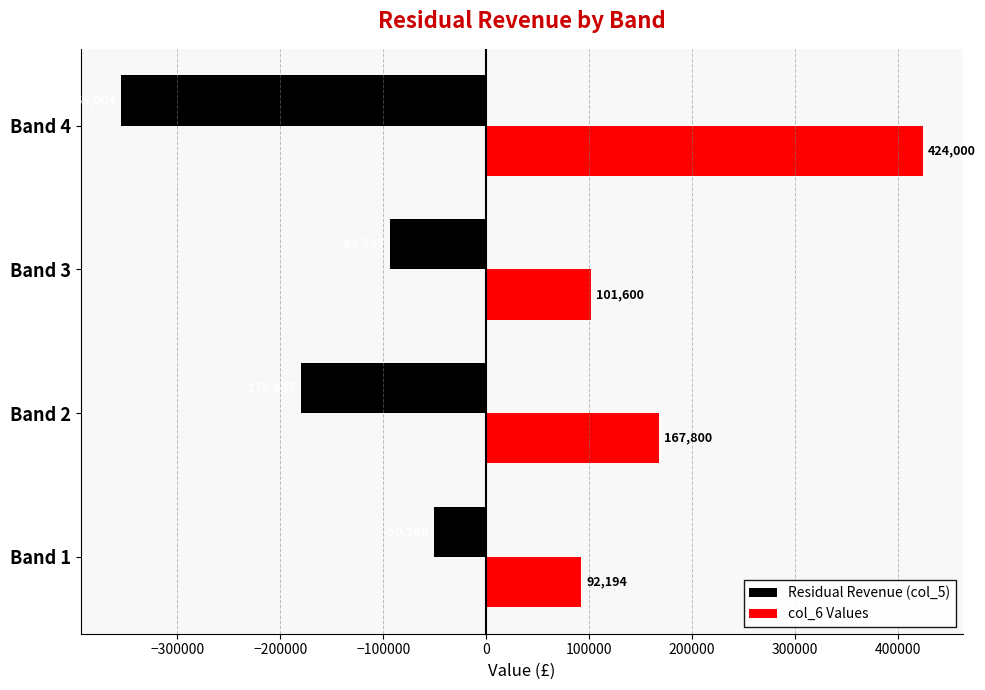

At which label is col_6 Values closest to 258097?

Band 2